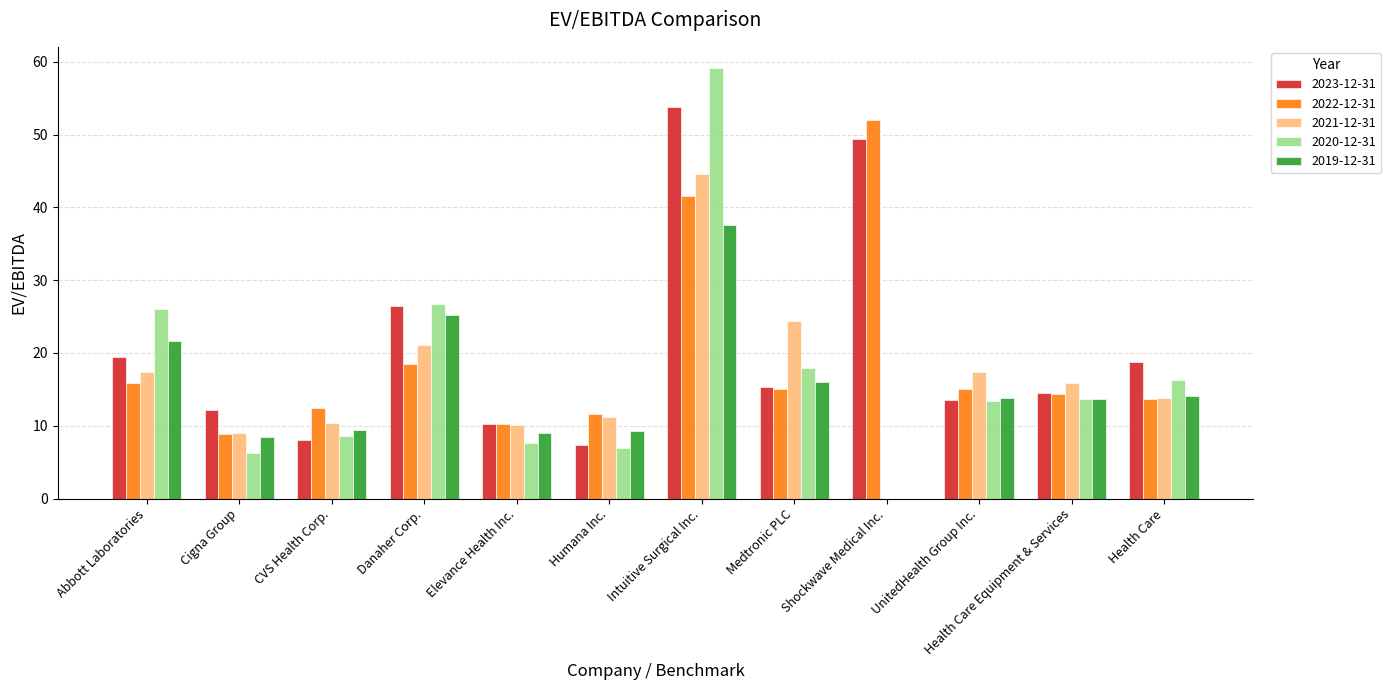

What are all the series names shown in the legend?

2023-12-31, 2022-12-31, 2021-12-31, 2020-12-31, 2019-12-31